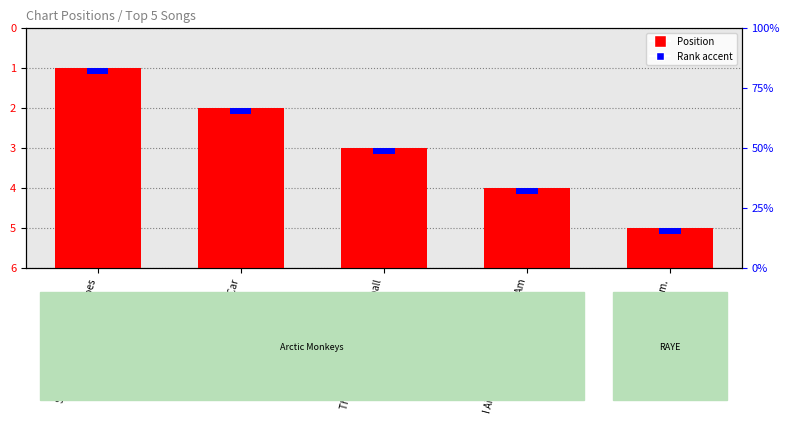

What is the minimum value shown in the chart?

1